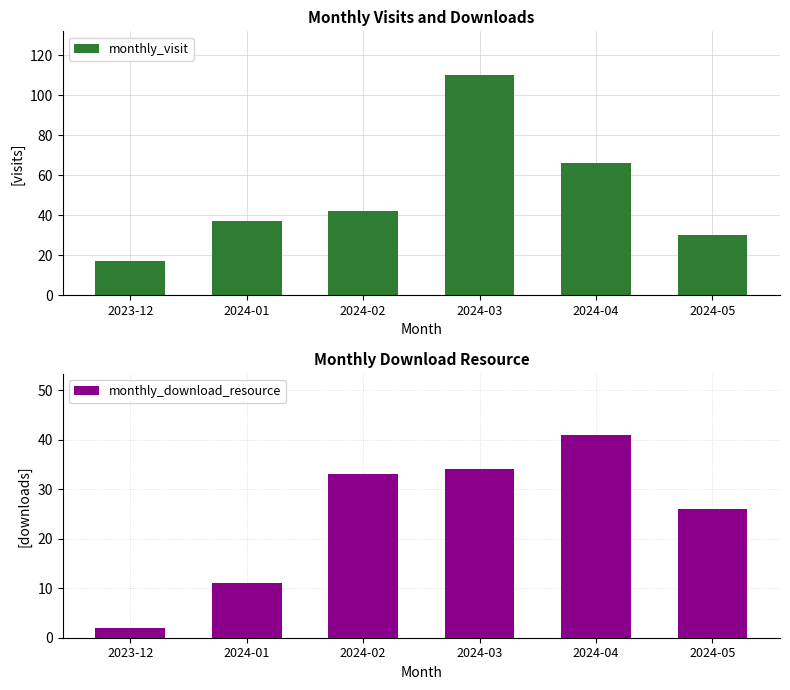

What is the difference between the highest and lowest values at 2023-12?

15